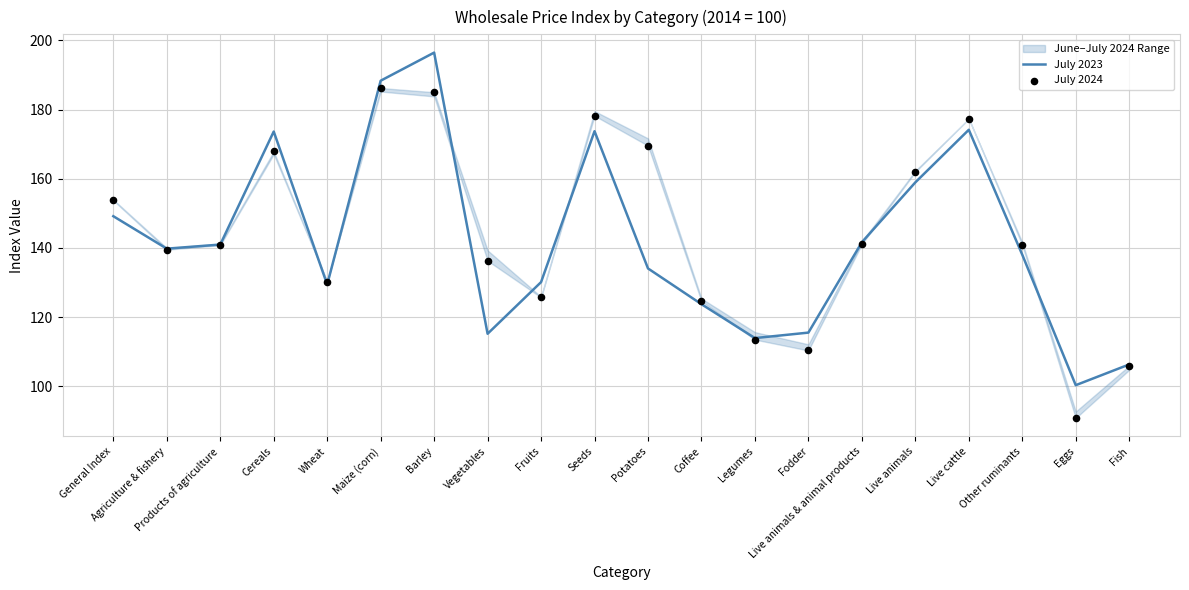

Is it true that July 2023 equals 139.8 at Agriculture & fishery?

True